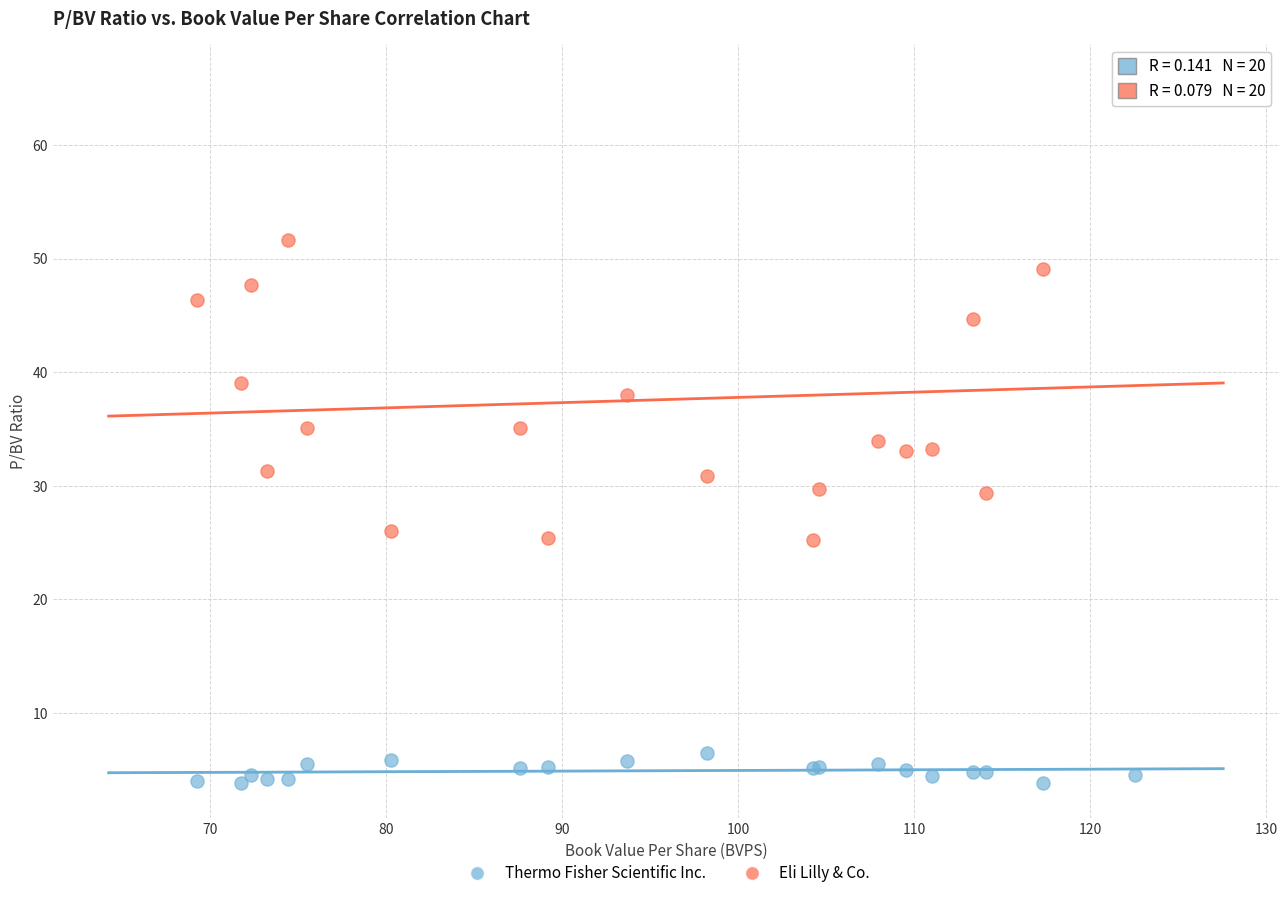

Which series reaches the minimum Y coordinate?

Thermo Fisher Scientific Inc.